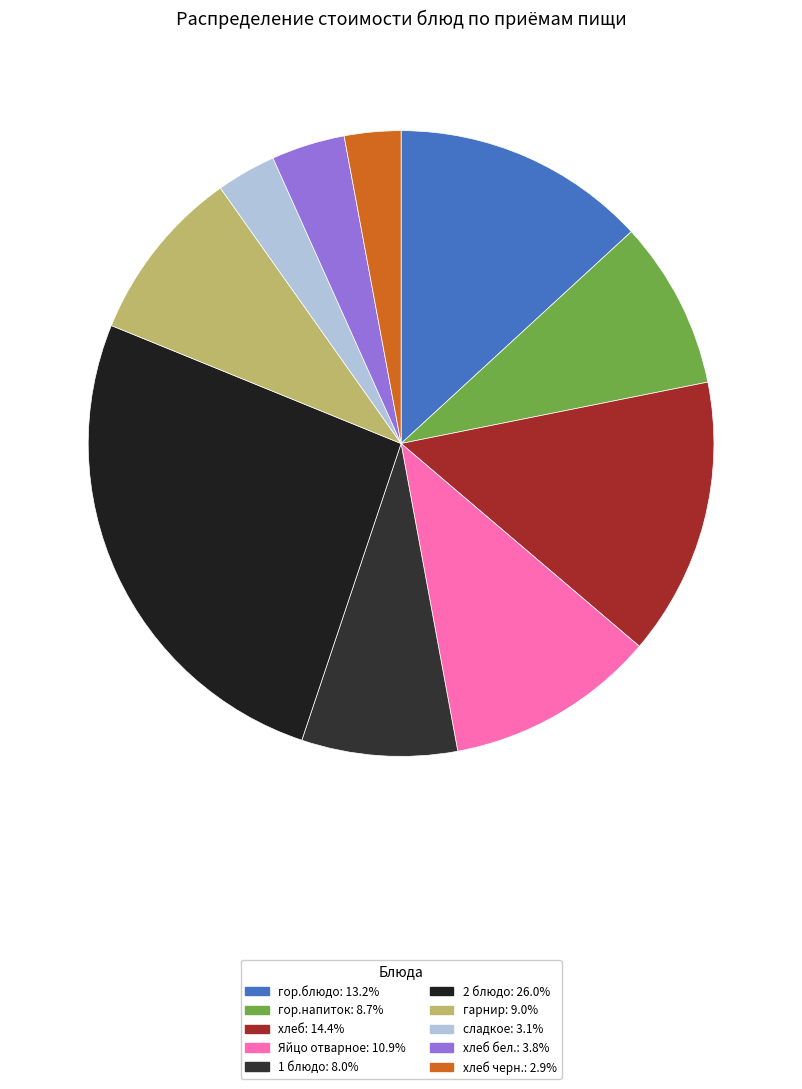

How many slices are in this pie chart?

10